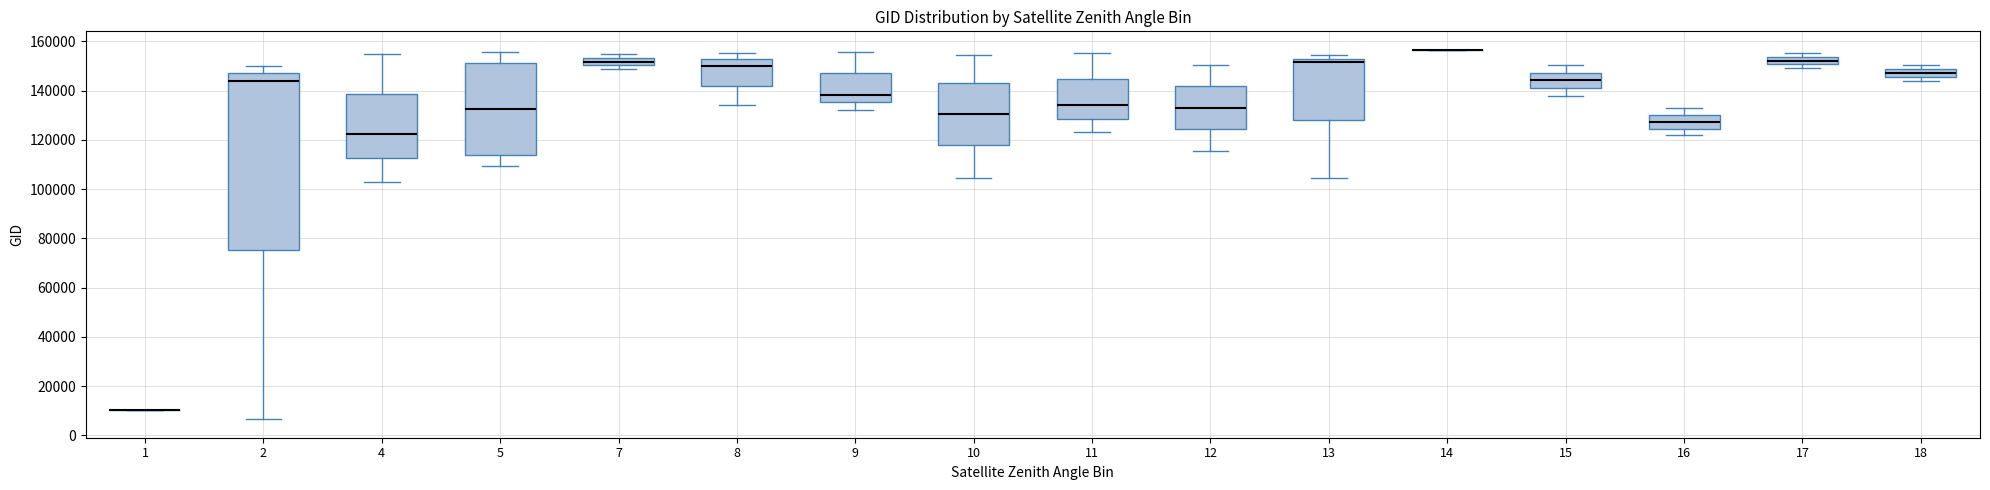

Where is the lower edge of the box at x = 10 on the y-axis? The values are not printed on the chart, so give them approximately, as read against the axis.

118000